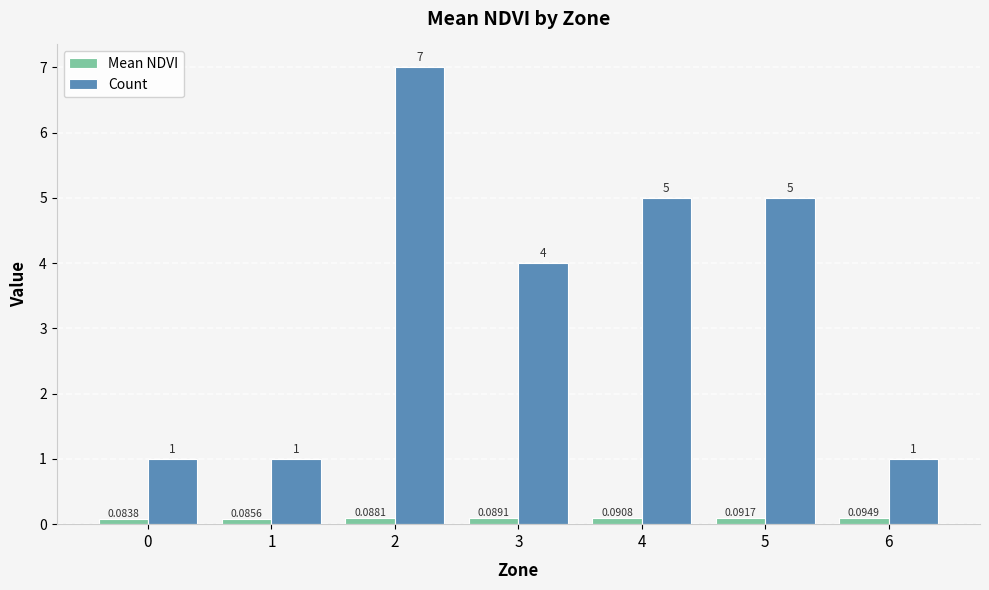

What are all the series names shown in the legend?

Mean NDVI, Count